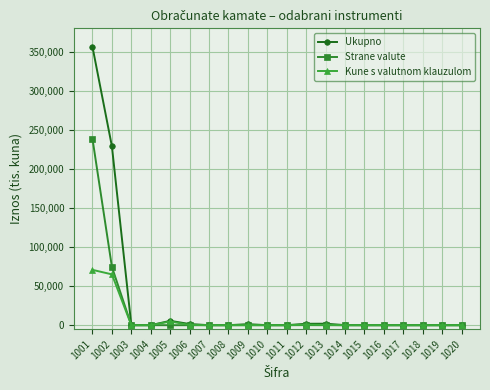

At which category is the sum across all series the highest?

1001